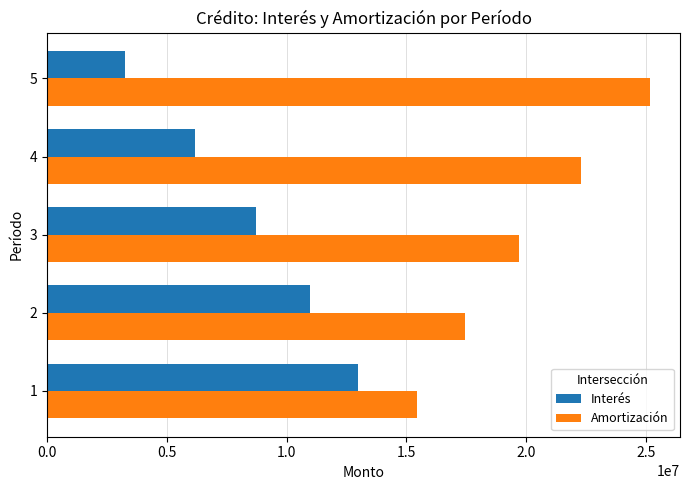

Is the value of Interés at 1 greater than the value of Amortización at 1?

No